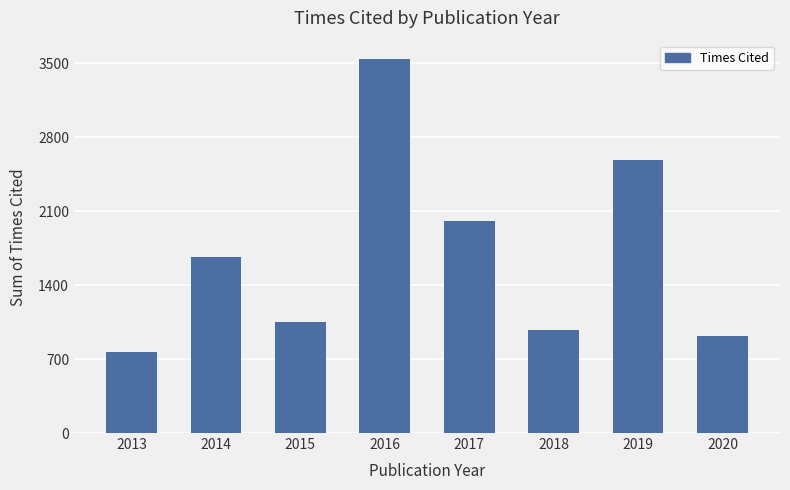

What is the approximate value at 2019, to the nearest 10?

2580